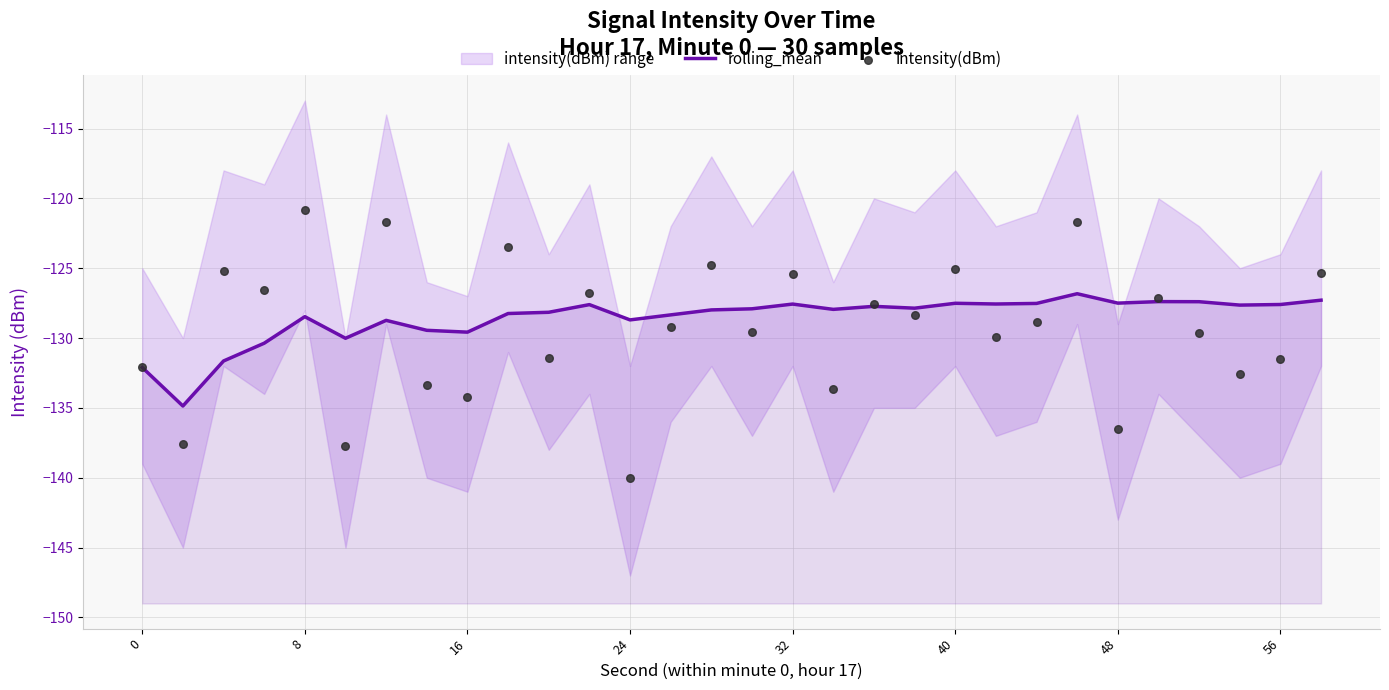

Which series reaches the maximum Y coordinate?

intensity(dBm)